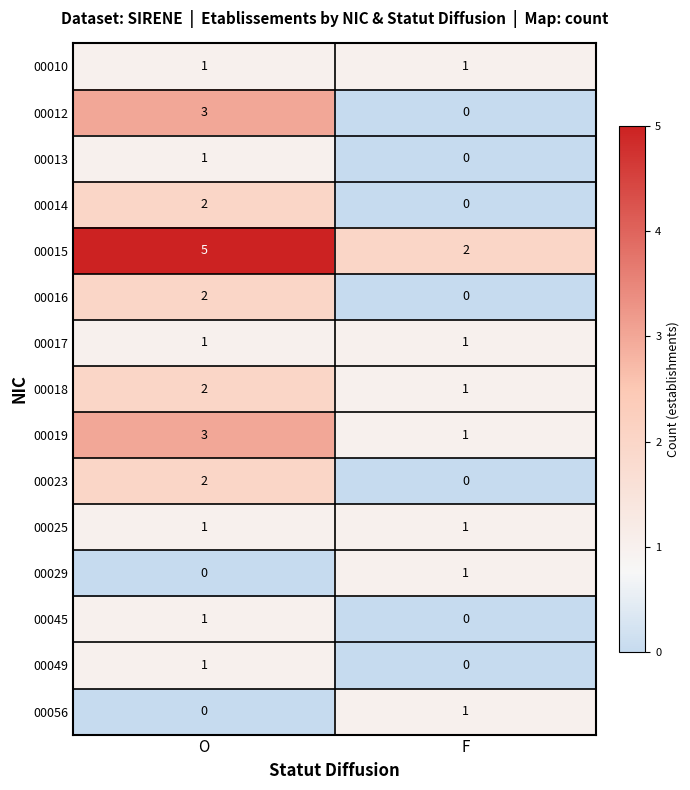

List the labels in order of 00045 value, largest first.

O, F